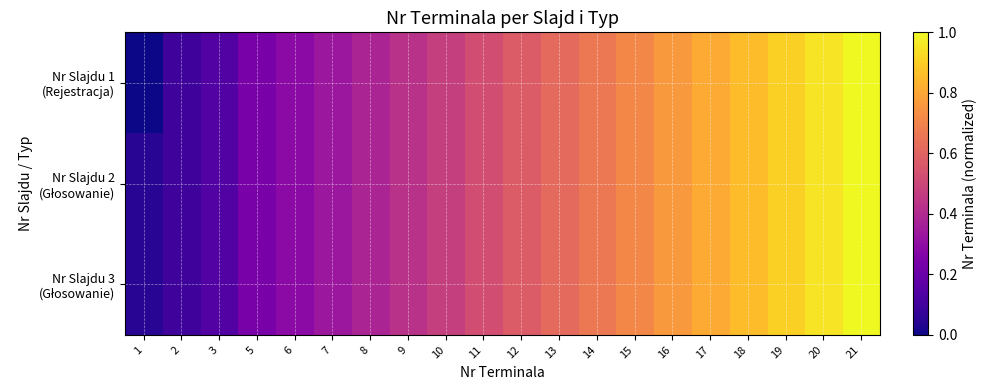

At which category is the sum across all series the highest?

21